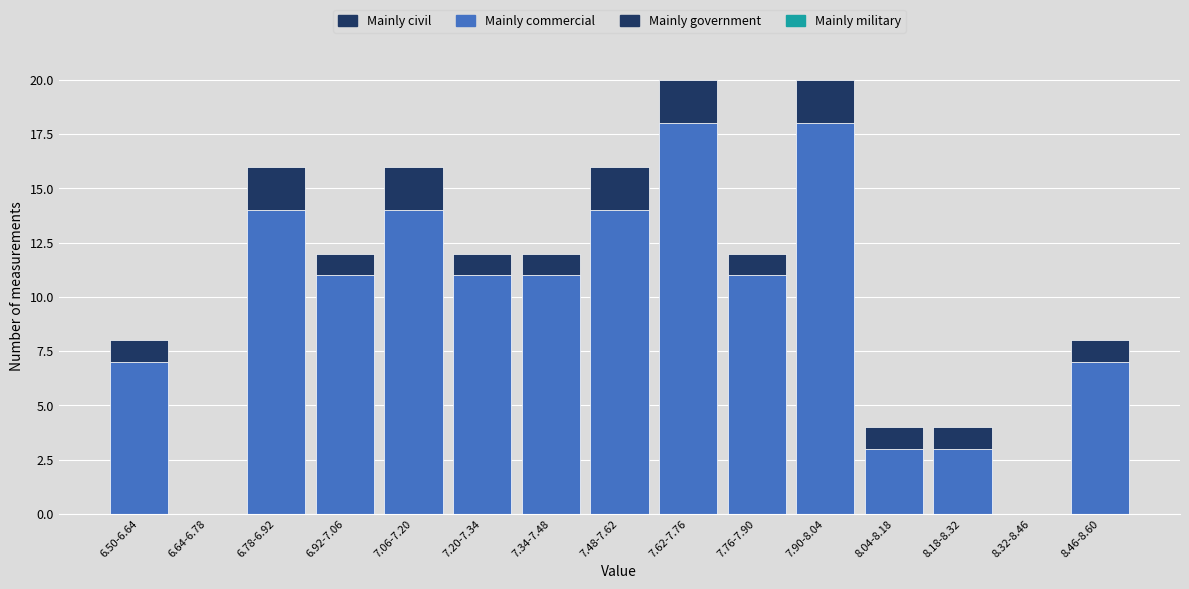

Reading left to right, what are the values for Mainly commercial?

6.50-6.64=7	6.64-6.78=0	6.78-6.92=14	6.92-7.06=11	7.06-7.20=14	7.20-7.34=11	7.34-7.48=11	7.48-7.62=14	7.62-7.76=18	7.76-7.90=11	7.90-8.04=18	8.04-8.18=3	8.18-8.32=3	8.32-8.46=0	8.46-8.60=7